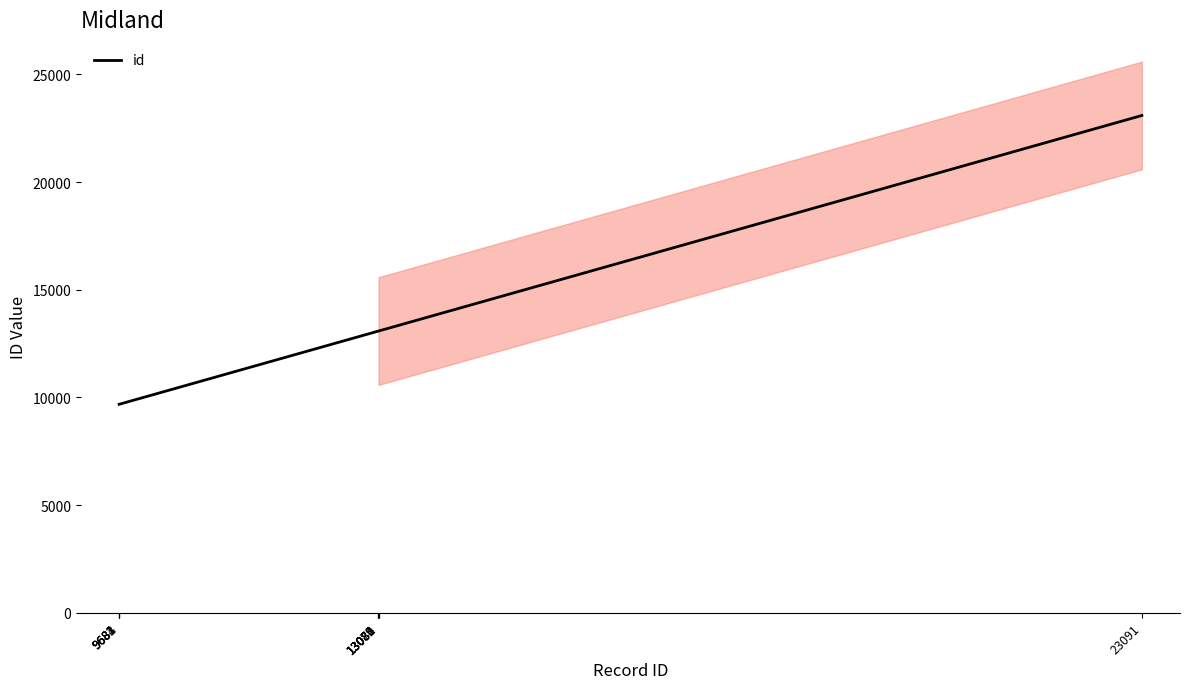

What is the smallest value displayed?

9681